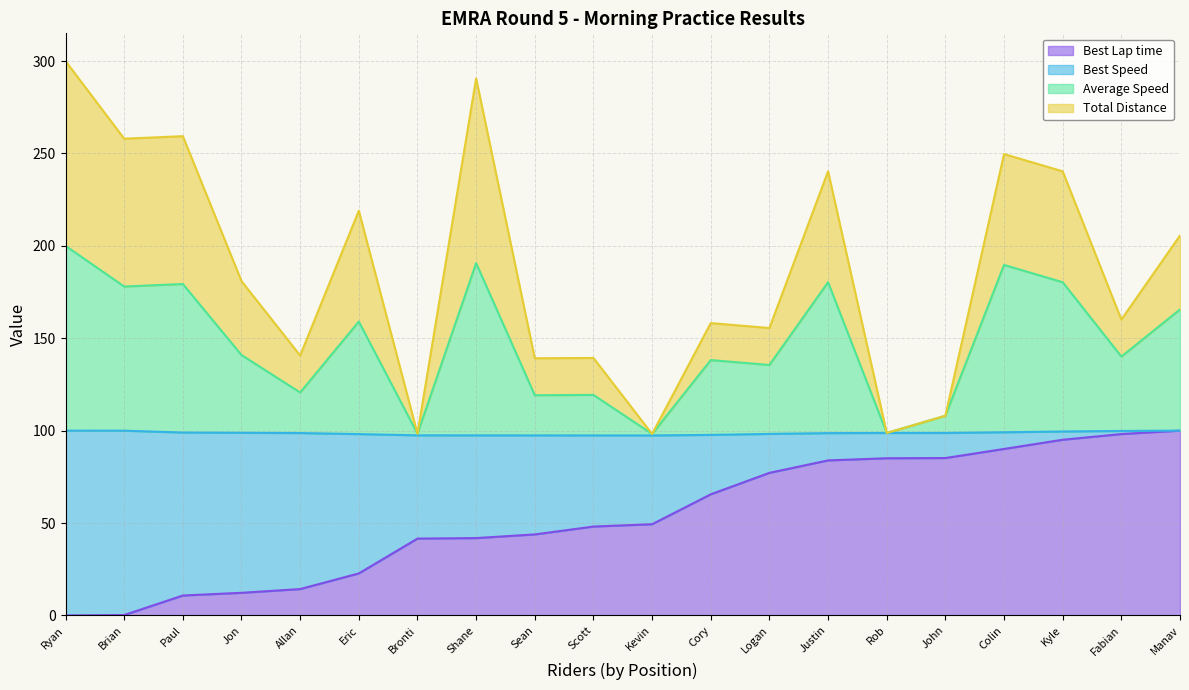

True or false: Best Lap time has a value of 146.4 at Manav.

False